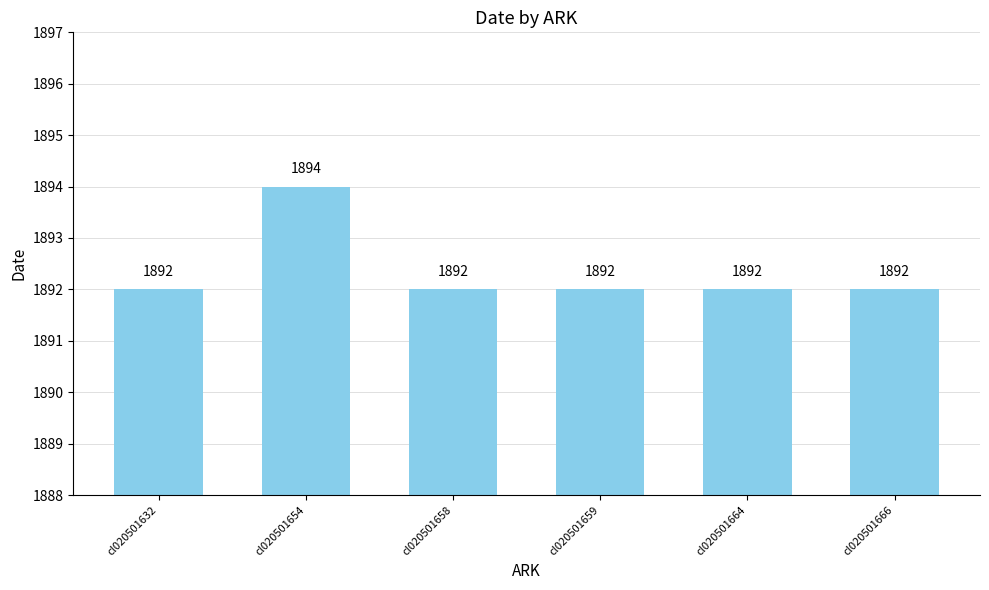

How many values exceed 1892?

1